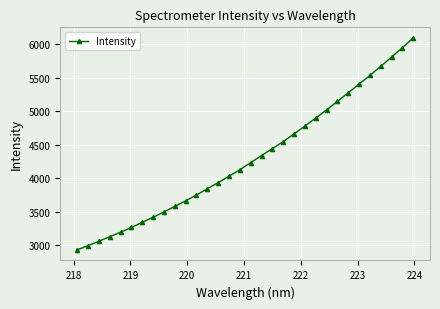

What is the minimum value shown in the chart?

2931.8